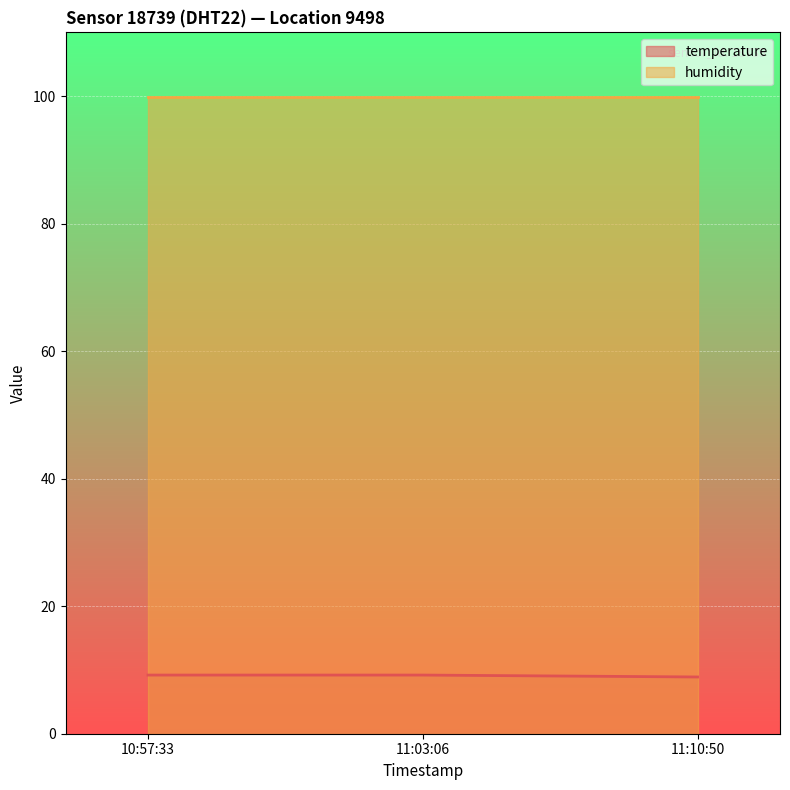

Rank the categories by value from highest to lowest.

10:57:33, 11:03:06, 11:10:50